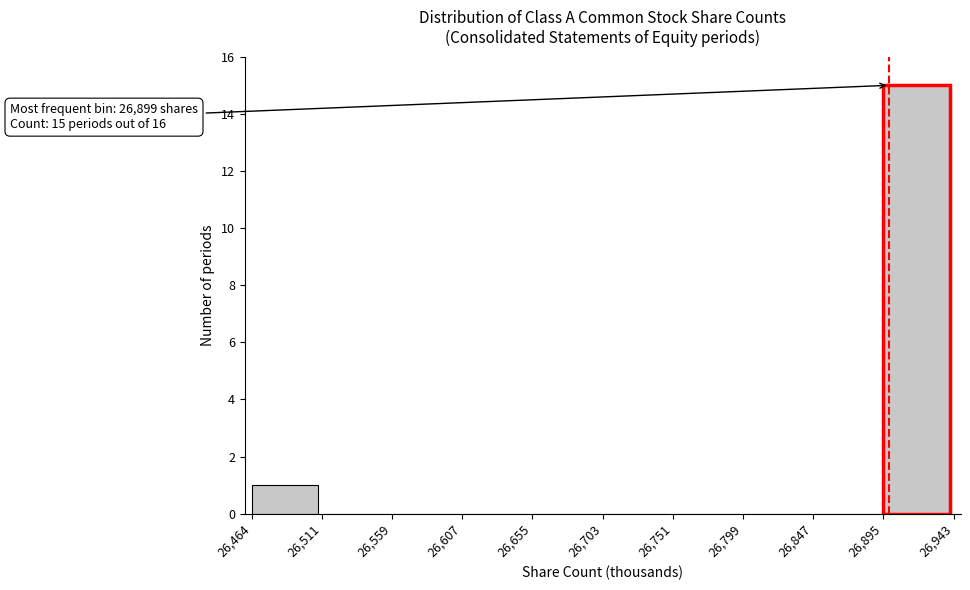

Which range on the x-axis has the tallest bar?

26,895 to 26,943